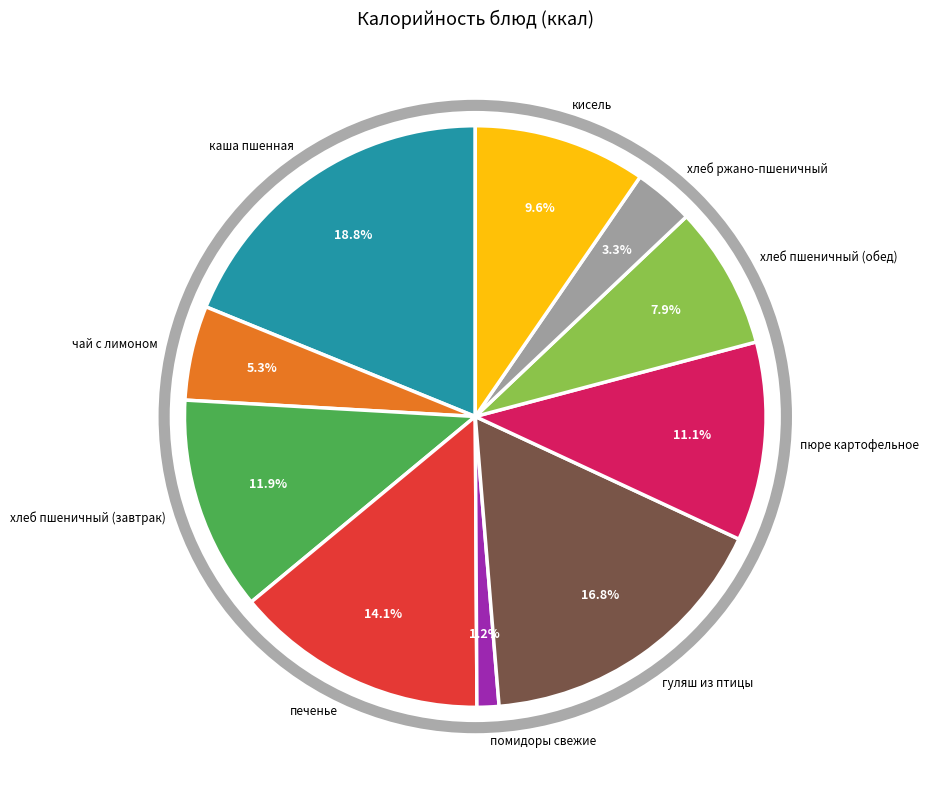

How many slices are in this pie chart?

10